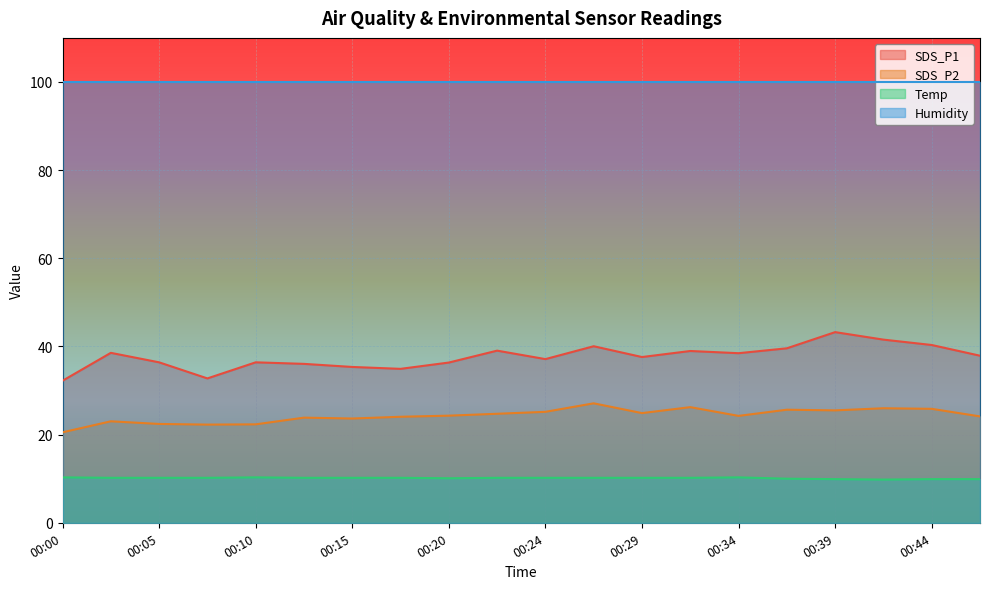

At which label does SDS_P1 first exceed 37?

00:02